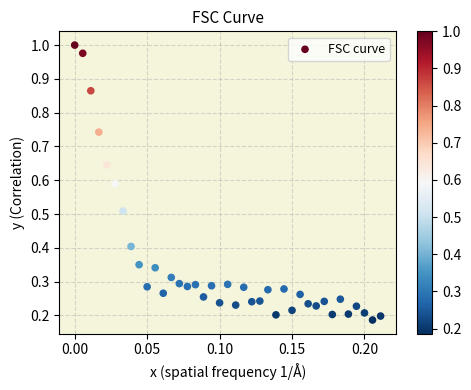

What is the range of Y values (max minus min)?

0.8